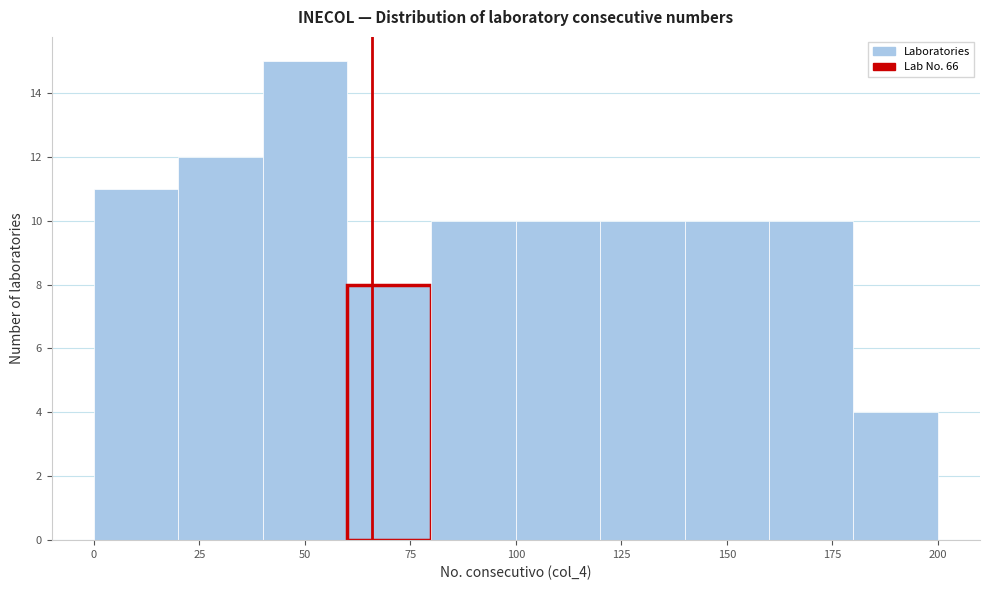

Reading left to right, transcribe this chart: for each bar, give the range it covers on the x-axis and its height. The values are not printed on the chart, so give them approximately, as read against the axis.

0 to 20: 11
20 to 40: 12
40 to 60: 15
60 to 80: 8
80 to 100: 10
100 to 120: 10
120 to 140: 10
140 to 160: 10
160 to 180: 10
180 to 200: 4